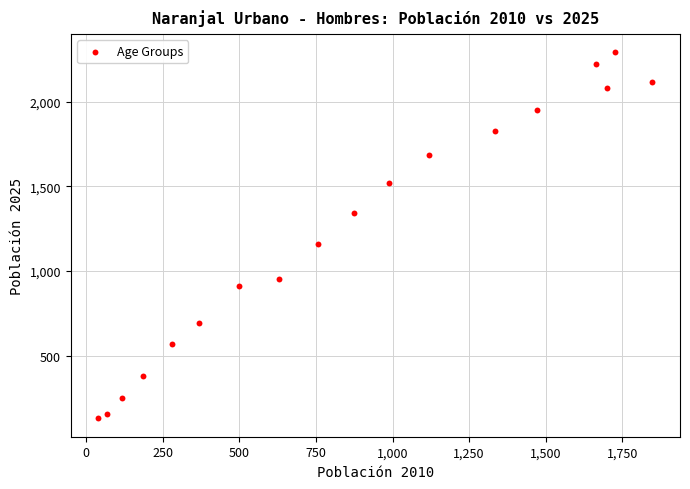

What is the range of Y values (max minus min)?

2164